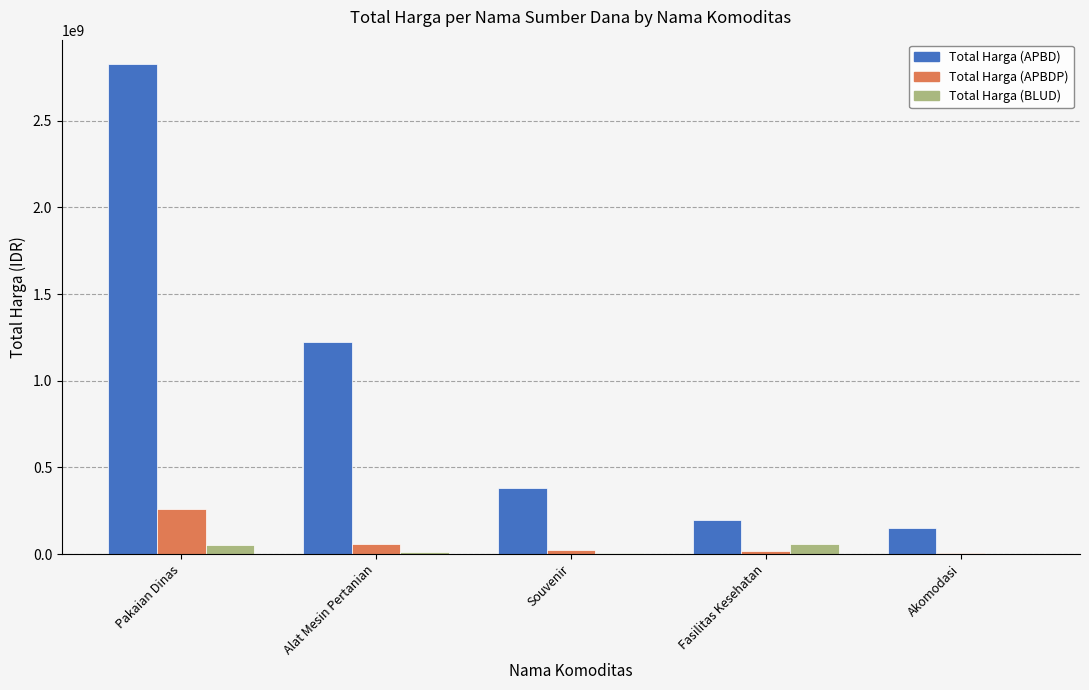

How many categories are shown in the chart?

5